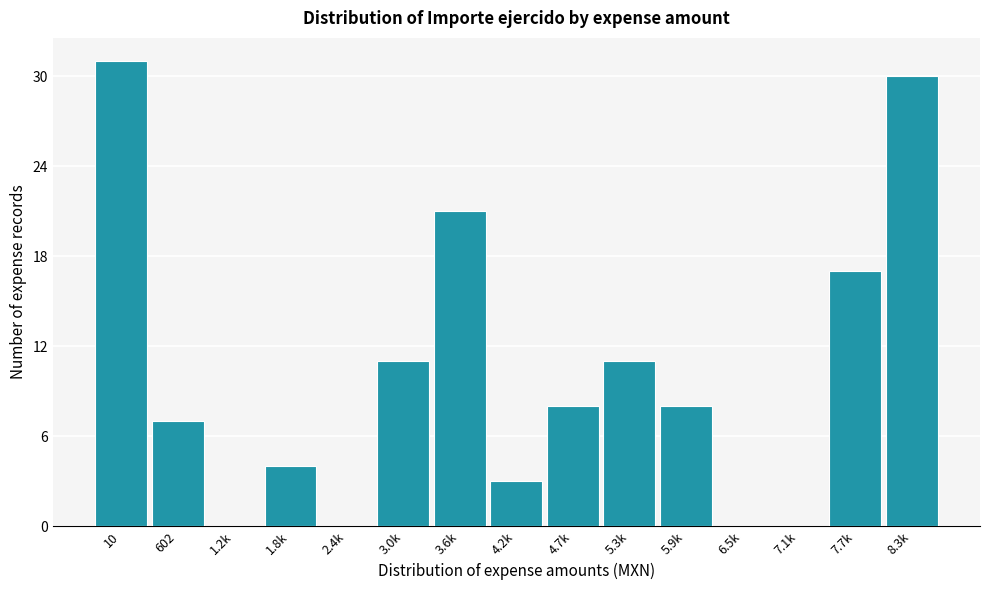

Reading left to right, what are all the values shown in this chart?

10=31	602=7	1.2k=0	1.8k=4	2.4k=0	3.0k=11	3.6k=21	4.2k=3	4.7k=8	5.3k=11	5.9k=8	6.5k=0	7.1k=0	7.7k=17	8.3k=30